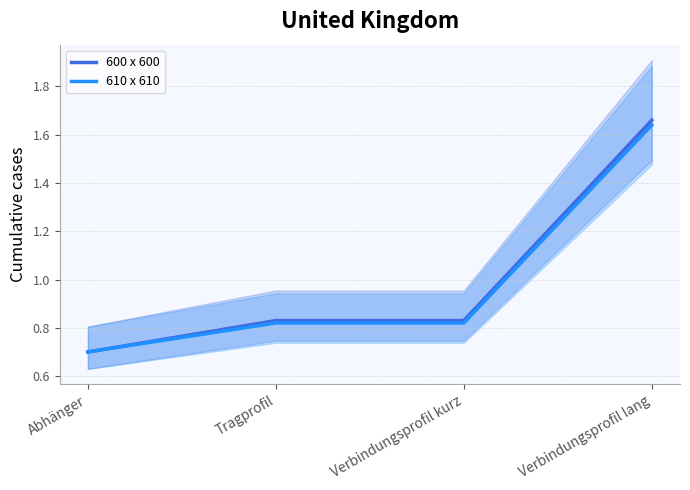

True or false: 600 x 600 and 610 x 610 intersect in this chart.

False